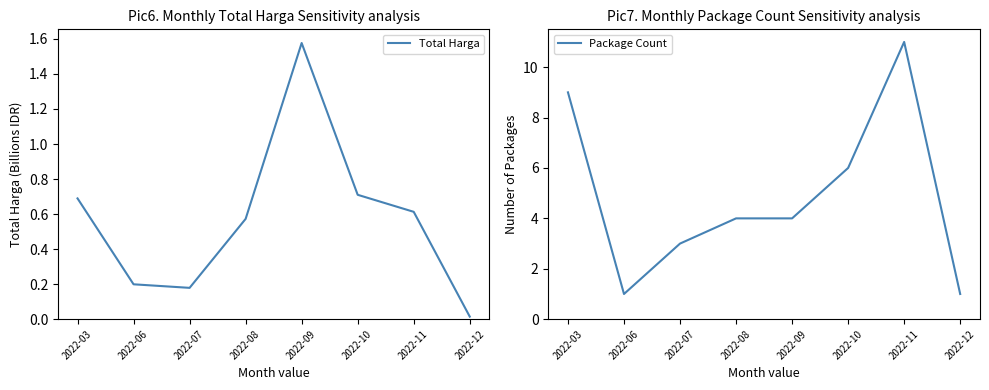

Does the chart have visible grid lines?

No